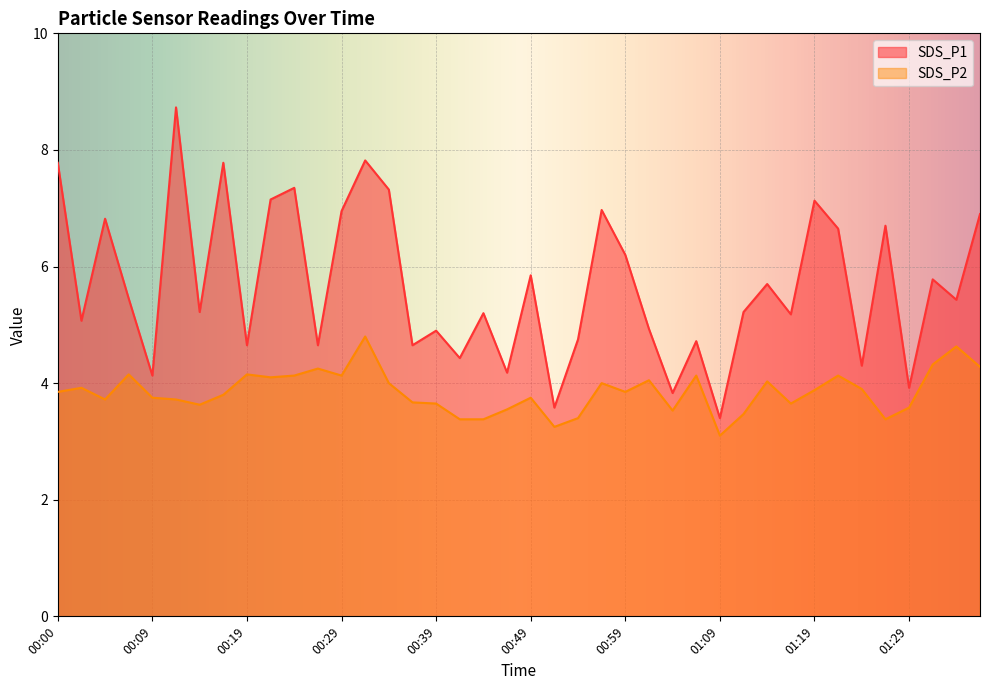

What is the average value of the SDS_P2 series?

3.9